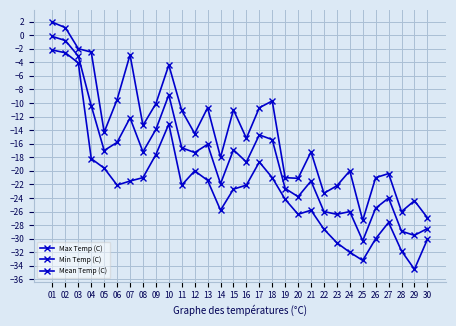

How many interior local peaks does the Min Temp (C) series have?

5